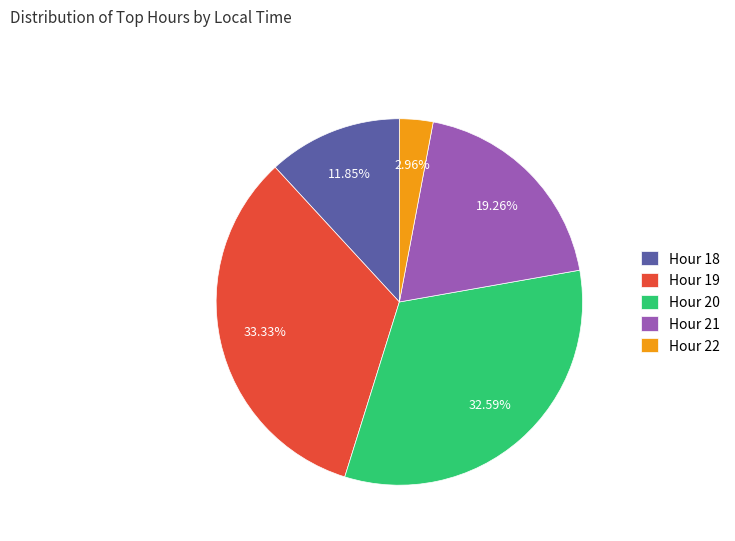

How many slices are in this pie chart?

5